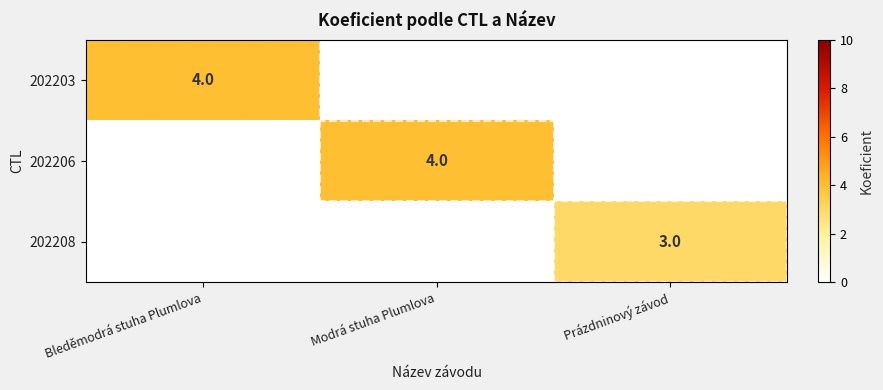

True or false: 202203 has a value of 6 at Bleděmodrá stuha Plumlova.

False